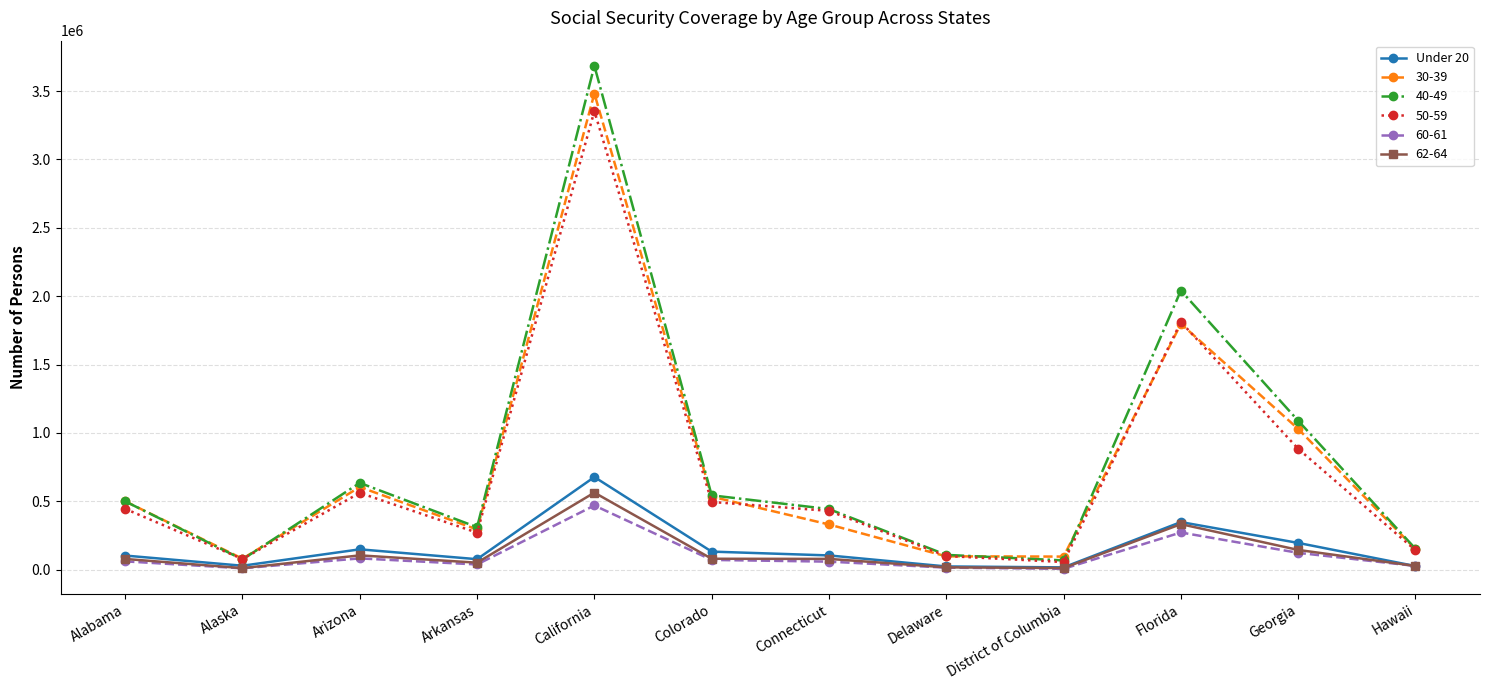

True or false: 60-61 has a value of 234137 at California.

False